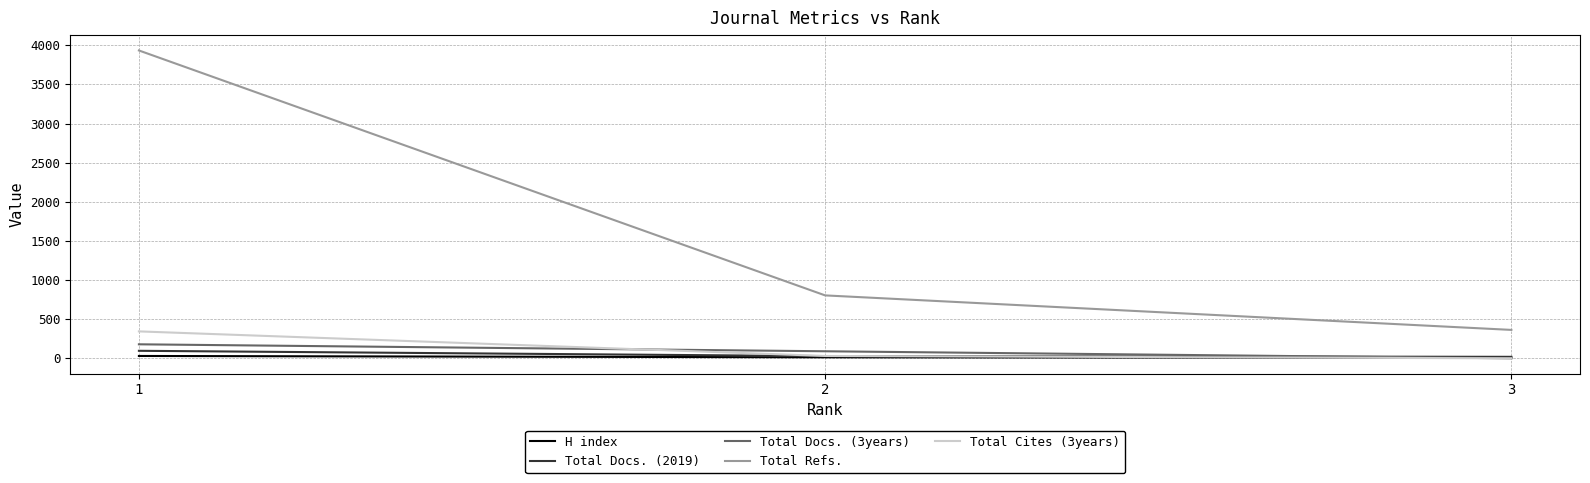

What is the lowest value of the H index series?

7